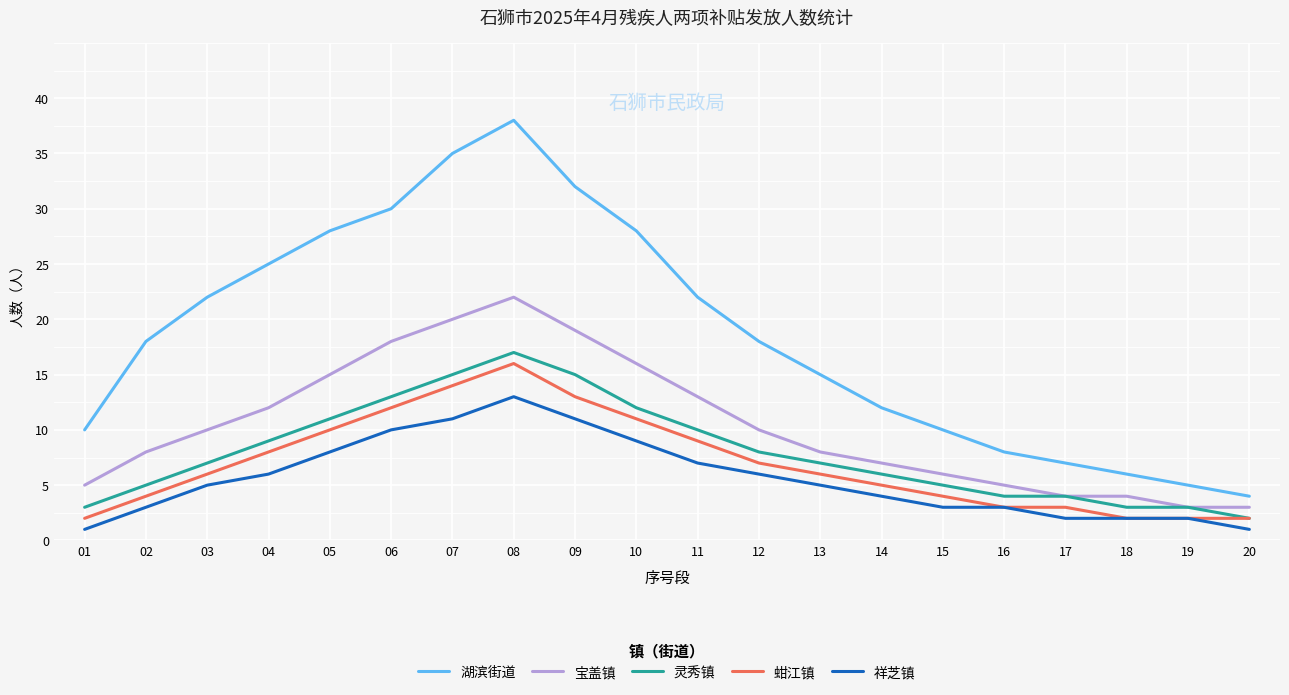

At which label does 湖滨街道 reach its minimum?

20